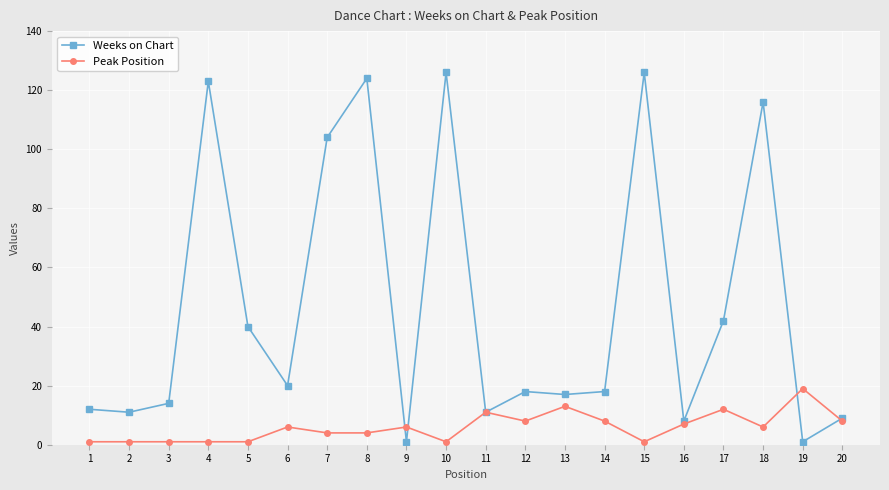

The Weeks on Chart series shows 78 at 18. True or false?

False